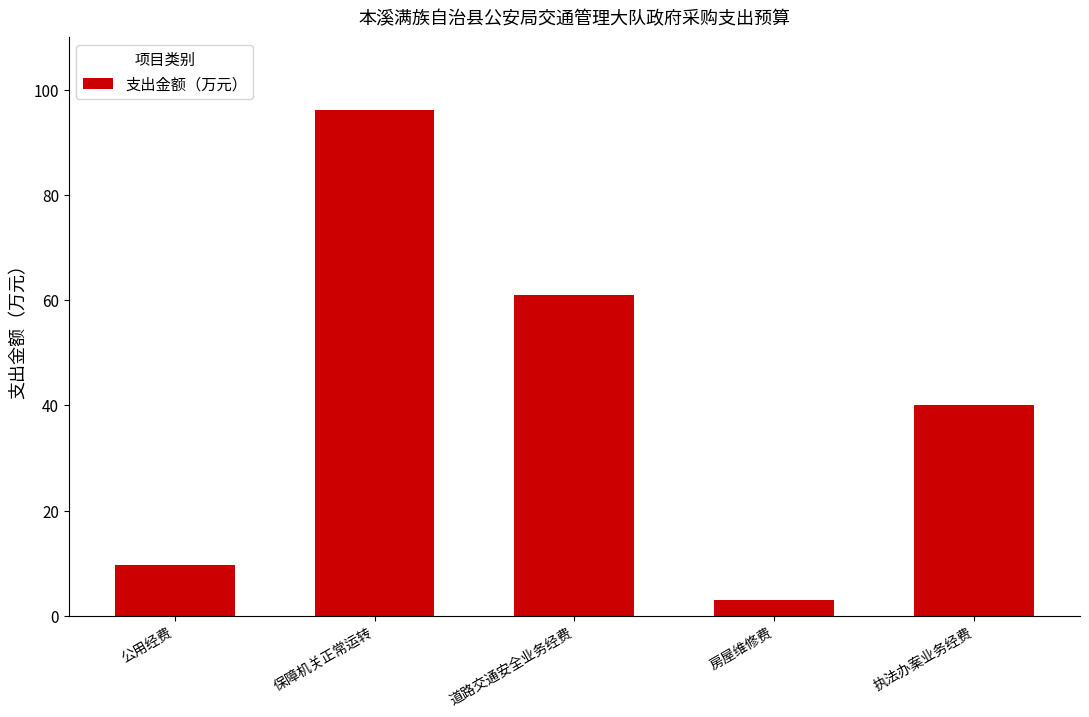

Between 执法办案业务经费 and 房屋维修费, which is larger?

执法办案业务经费